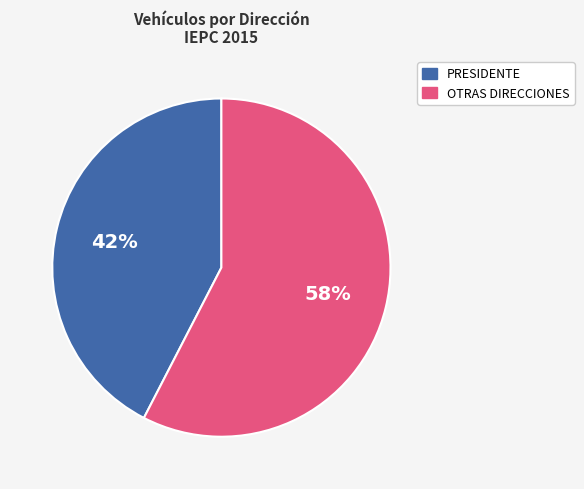

How many segments does this pie chart have?

2